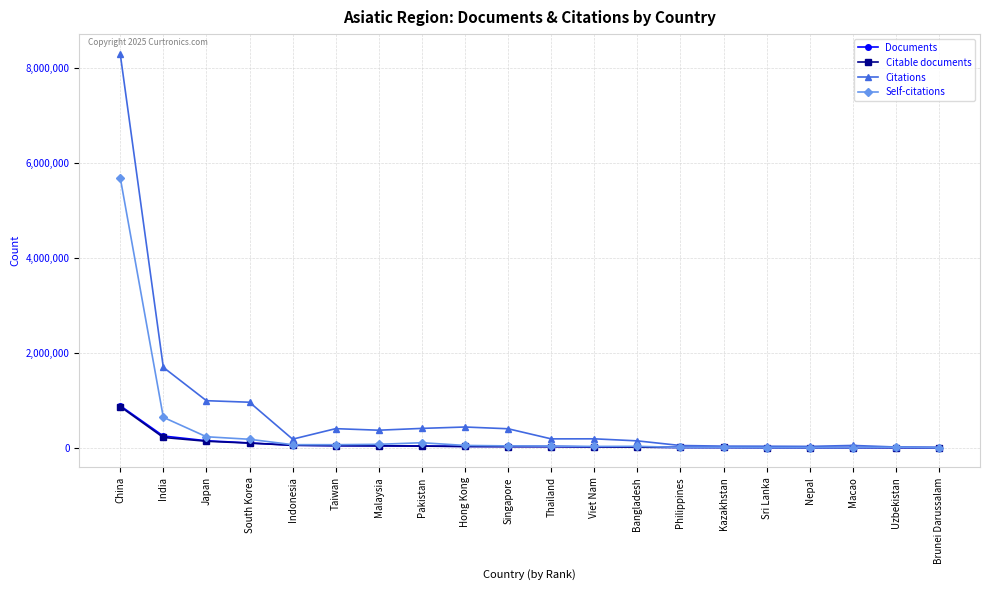

At which label does Citations reach its peak?

China